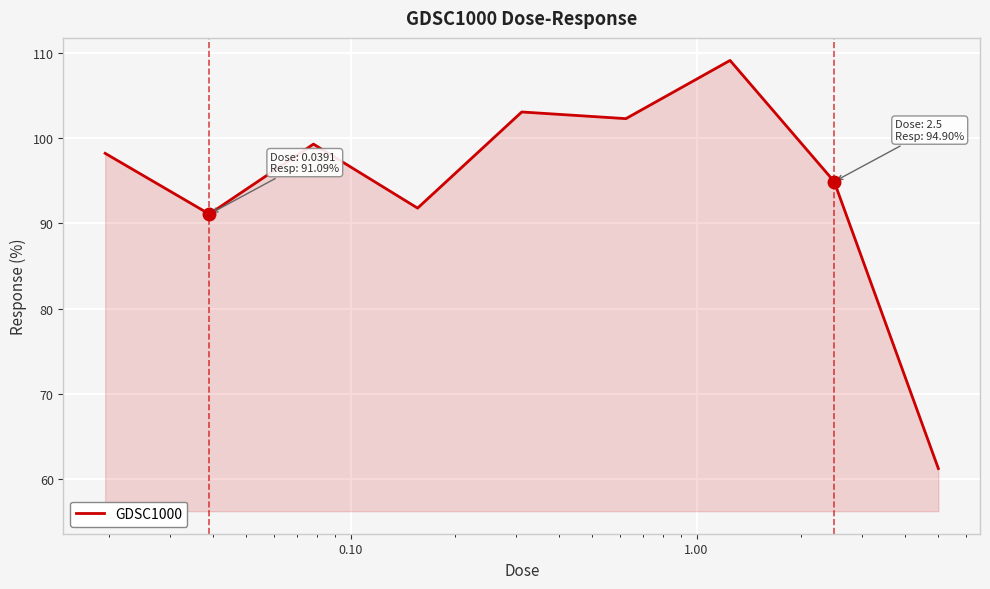

How many interior local valleys (lower than both neighbors) does the data have?

3